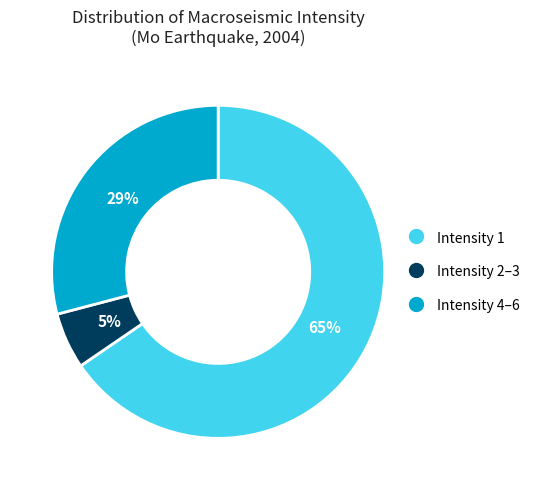

To the nearest percent, what is the average slice percentage?

33%